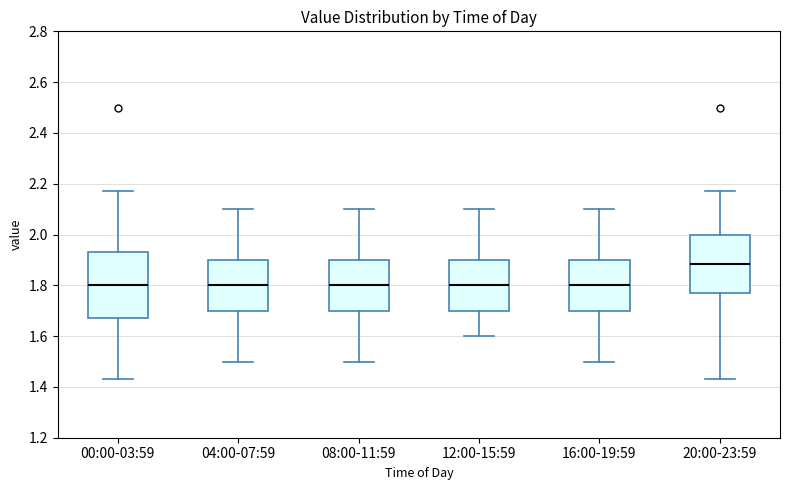

Reading left to right, read every box against the y-axis: the position of its median line, the range the box covers, and the ends of its whiskers. The values are not printed on the chart, so give them approximately, as read against the axis.

00:00-03:59: median 1.80, box 1.68 to 1.94, whiskers 1.44 to 2.18
04:00-07:59: median 1.80, box 1.70 to 1.90, whiskers 1.50 to 2.10
08:00-11:59: median 1.80, box 1.70 to 1.90, whiskers 1.50 to 2.10
12:00-15:59: median 1.80, box 1.70 to 1.90, whiskers 1.60 to 2.10
16:00-19:59: median 1.80, box 1.70 to 1.90, whiskers 1.50 to 2.10
20:00-23:59: median 1.88, box 1.78 to 2.00, whiskers 1.44 to 2.18